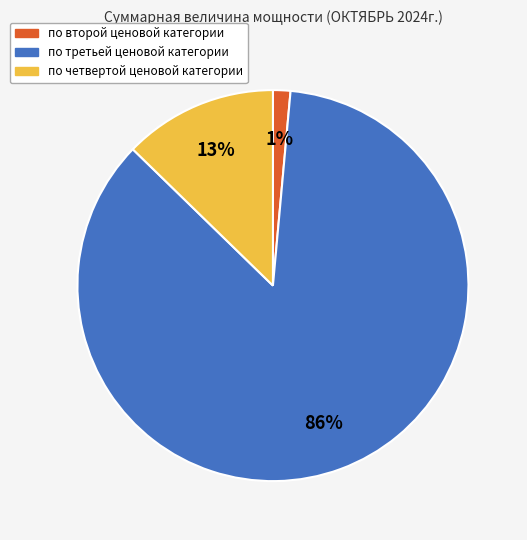

Which category has the biggest portion of the pie?

по третьей ценовой категории